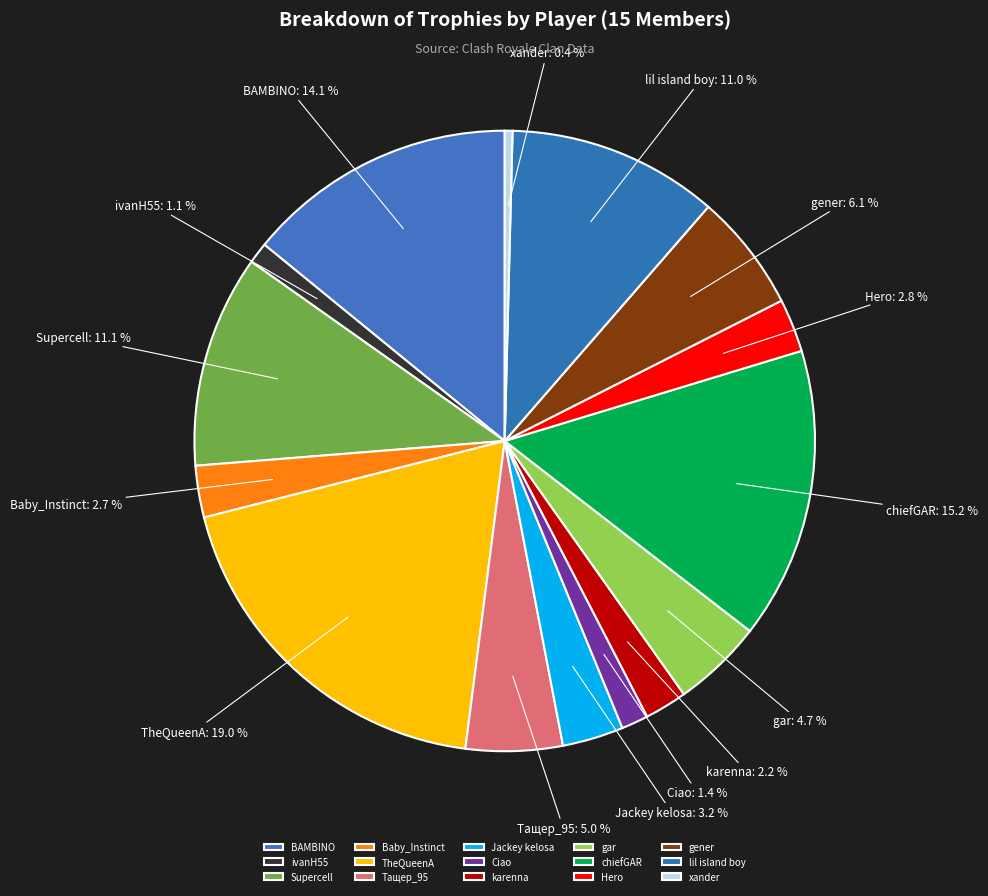

Which has a higher value, gener or BAMBINO?

BAMBINO